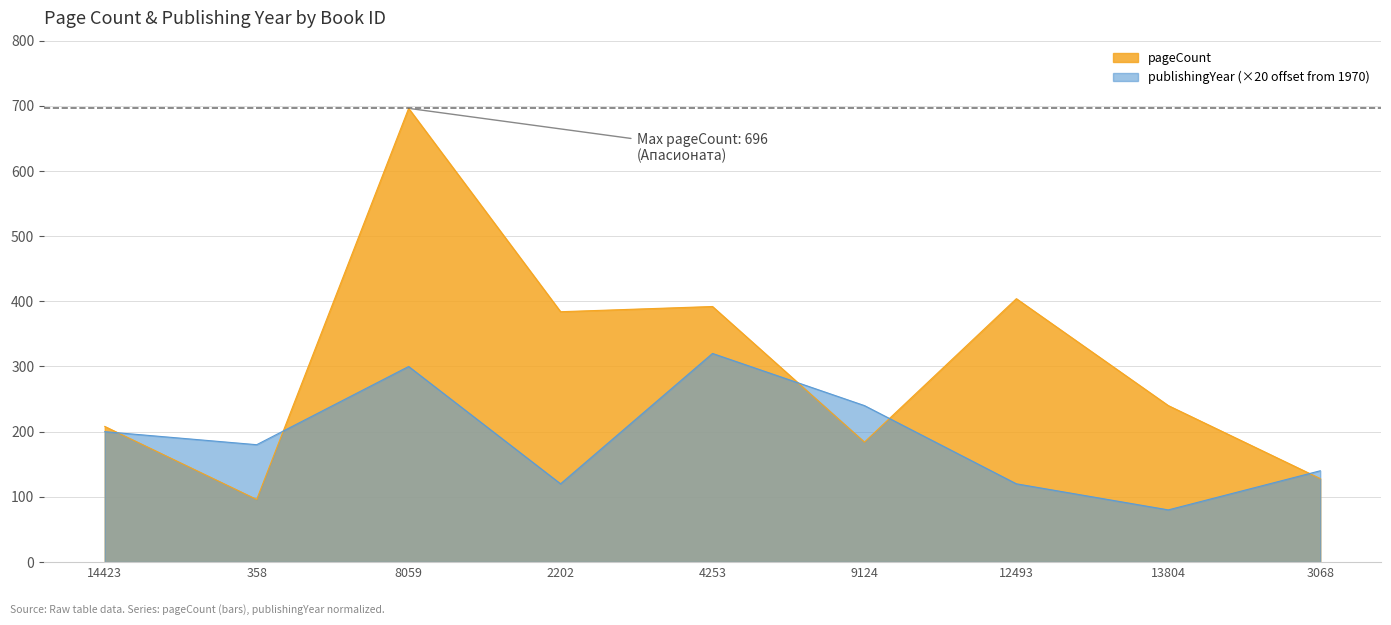

What is the approximate value of pageCount at 4253, to the nearest 10?

390